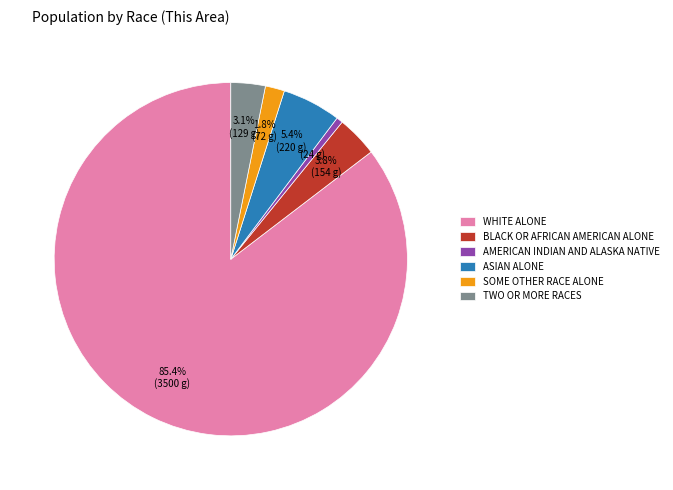

Count the number of slices in the pie.

6